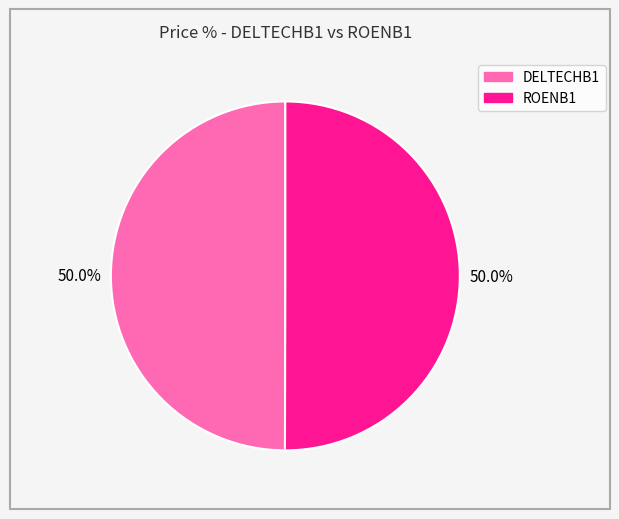

What percentage is NOT represented by ROENB1?

50.0%